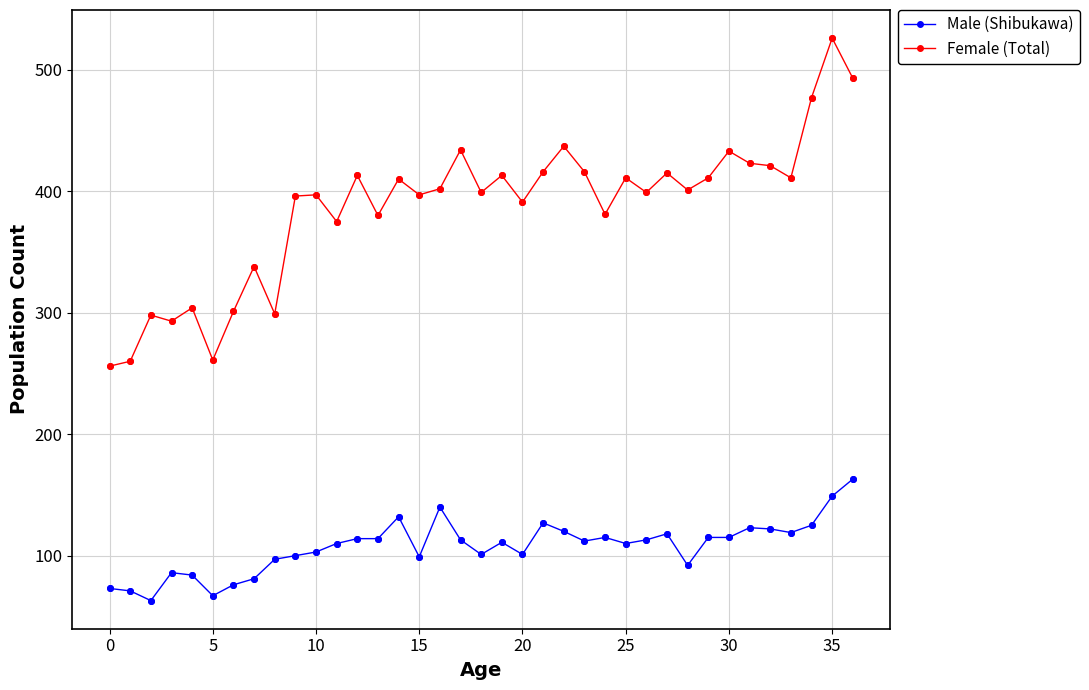

Rank the series by their average value, from highest to lowest.

Female (Total), Male (Shibukawa)